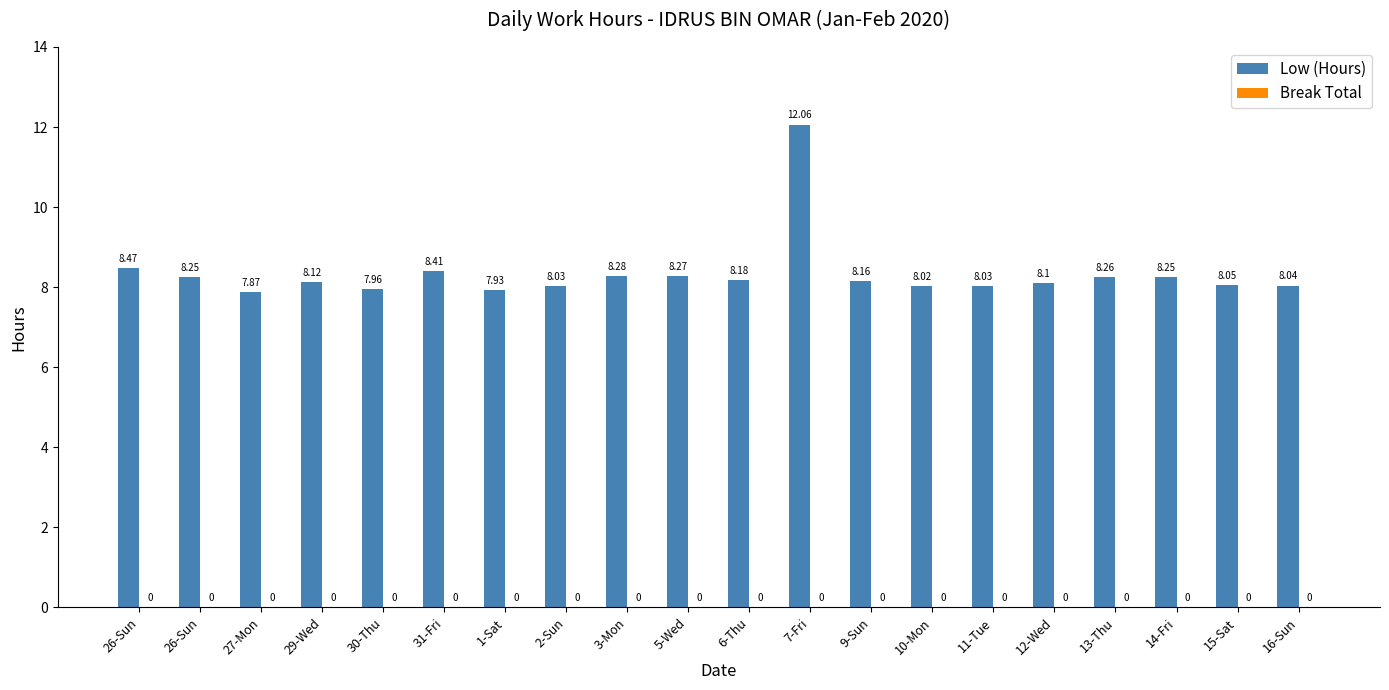

Count the number of categories in the chart.

20